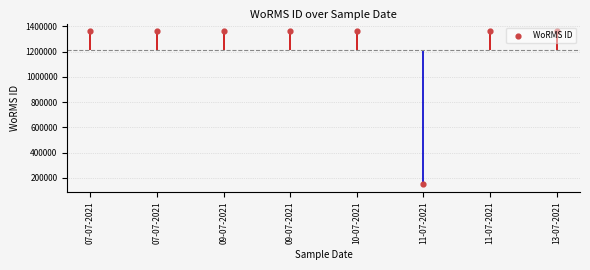

Which has a higher value, 11-07-2021 or 07-07-2021?

07-07-2021